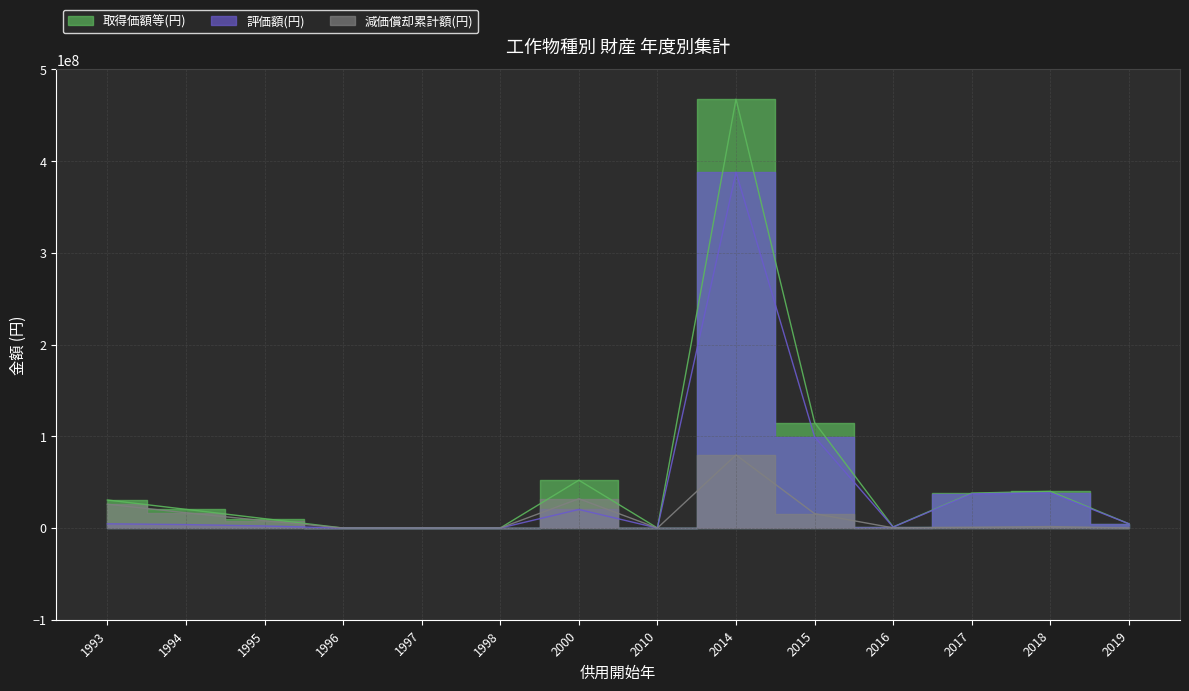

Reading right to left, transcribe all the data shown in this chart.

取得価額等(円): 2019=4608436	2018=39974329	2017=38059466	2016=1193400	2015=115036213	2014=467571489	2010=0	2000=52123824	1998=0	1997=0	1996=0	1995=10184000	1994=20368000	1993=30552000
評価額(円): 2019=4608436	2018=38370877	2017=37298277	2016=1020298	2015=99391289	2014=387895286	2010=0	2000=20224044	1998=0	1997=0	1996=0	1995=2220112	1994=3747712	1993=4576800
減価償却累計額(円): 2019=0	2018=1603452	2017=761189	2016=173102	2015=15644924	2014=79676390	2010=0	2000=31899780	1998=0	1997=0	1996=0	1995=7963888	1994=16620288	1993=25975200